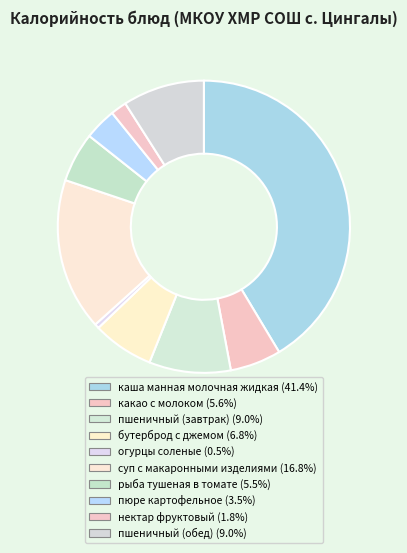

Count the number of slices in the pie.

10